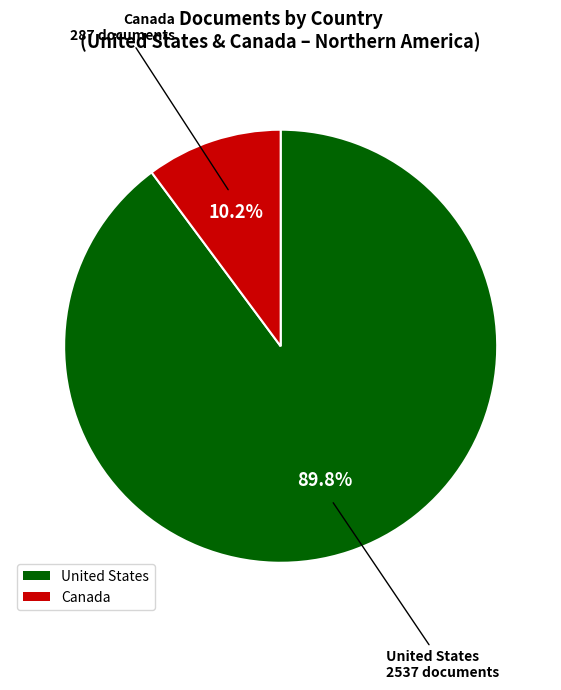

Count the number of slices in the pie.

2